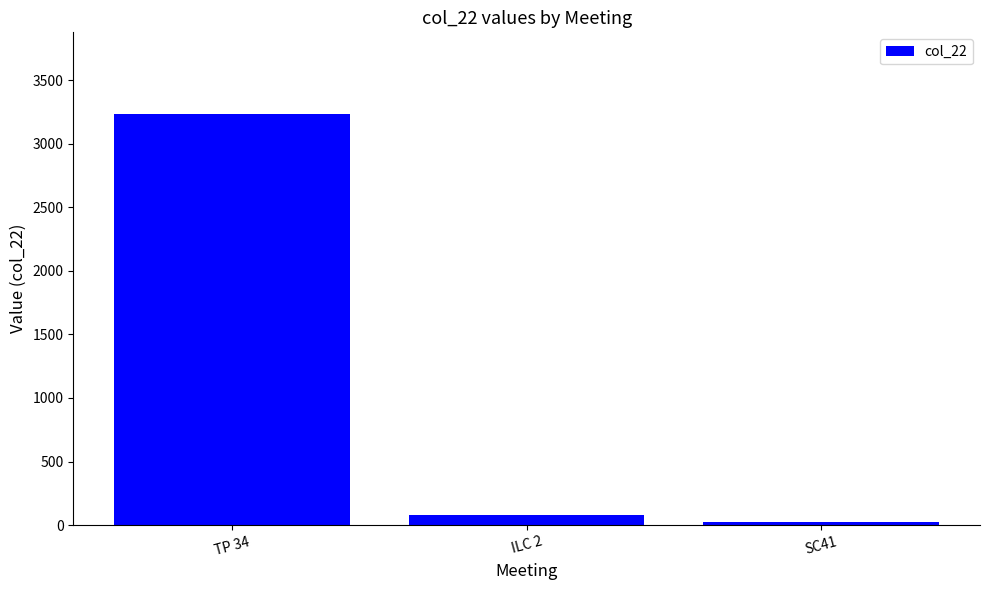

What is the difference between the maximum and minimum values?

3208